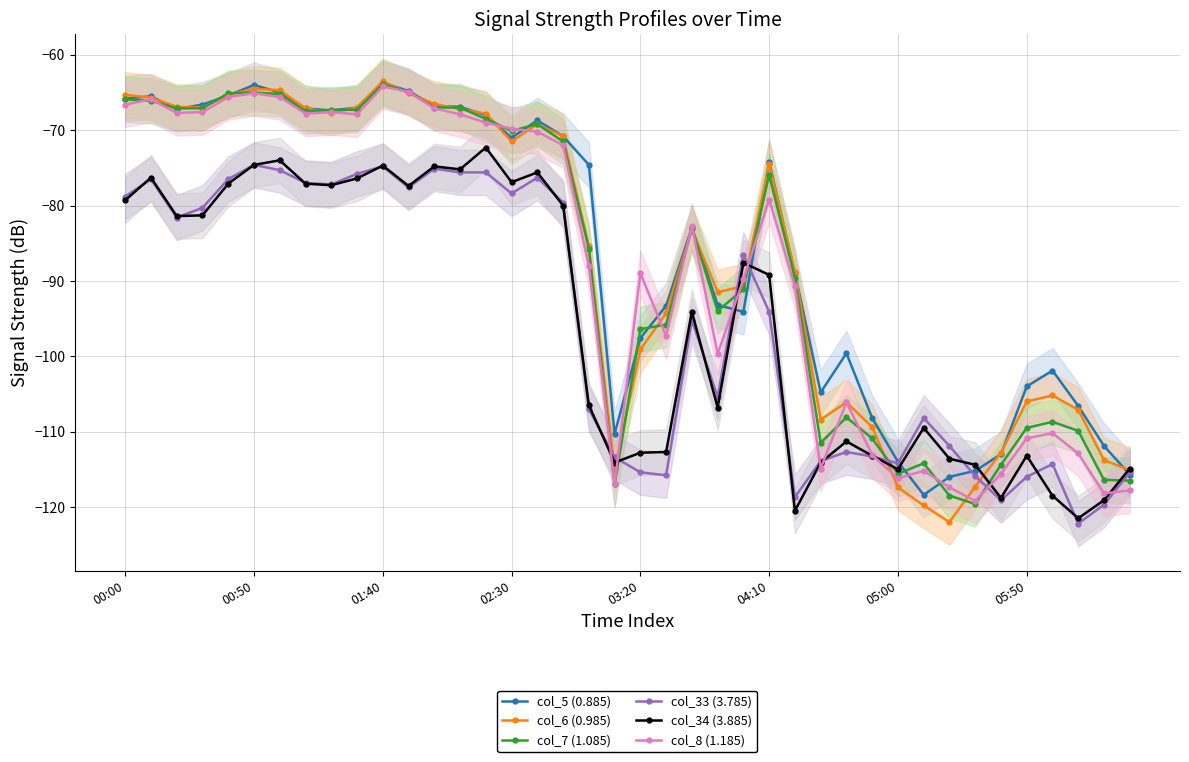

Is the value of col_6 (0.985) at 13 greater than the value of col_33 (3.785) at 18?

Yes